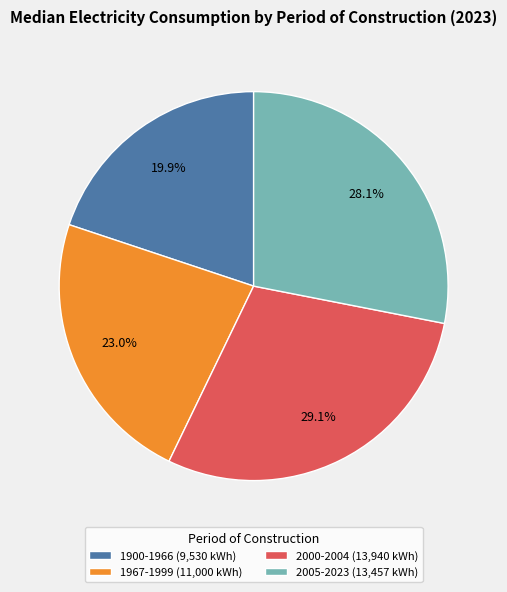

Count the number of slices in the pie.

4